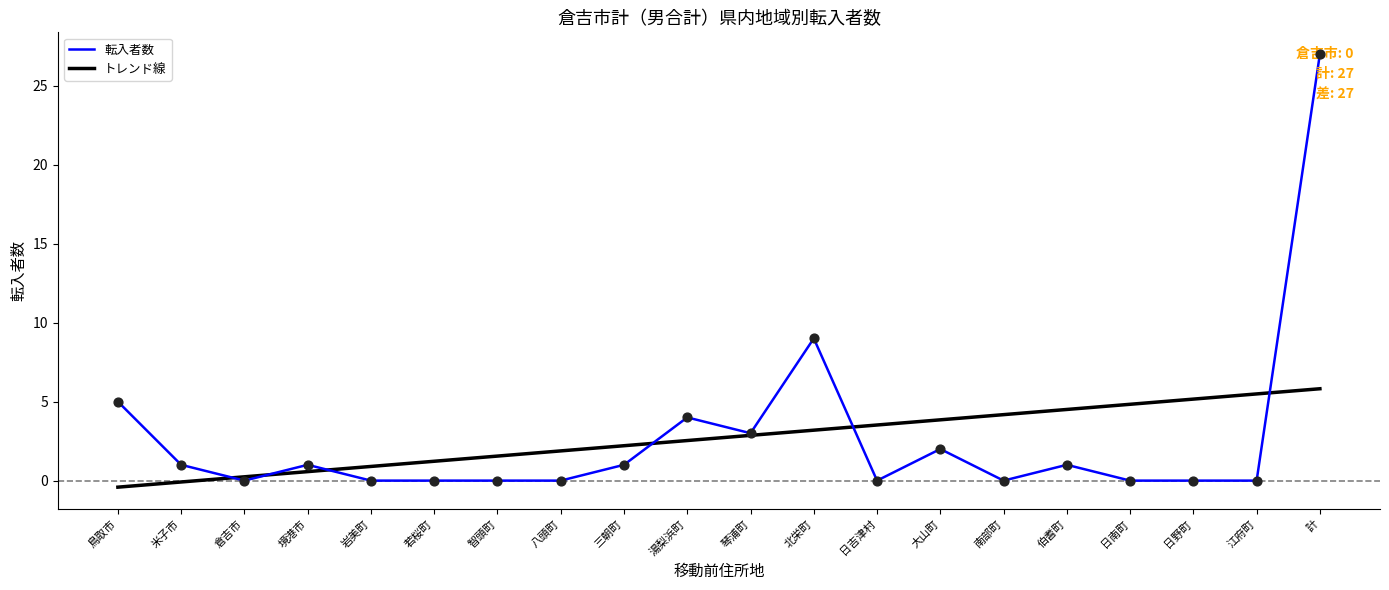

What is the maximum value for 転入者数?

27